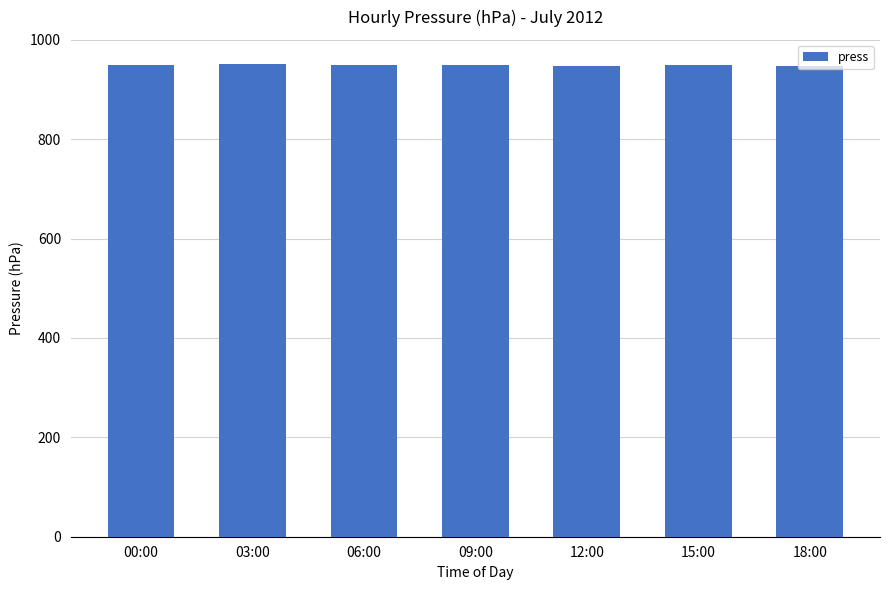

How many categories are shown in the chart?

7